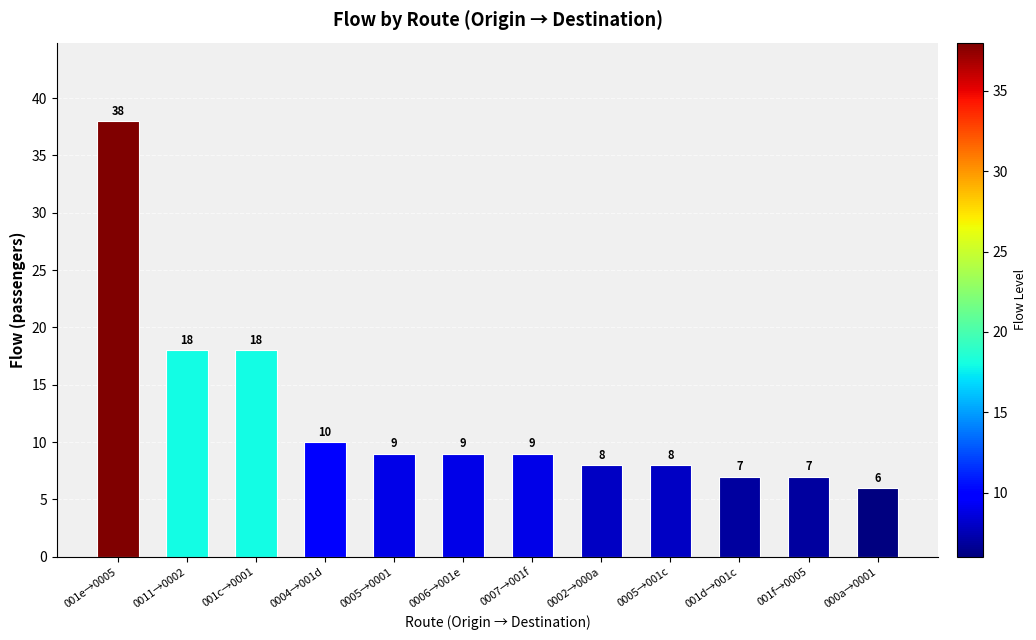

Reading left to right, what are all the values shown in this chart?

38	18	18	10	9	9	9	8	8	7	7	6